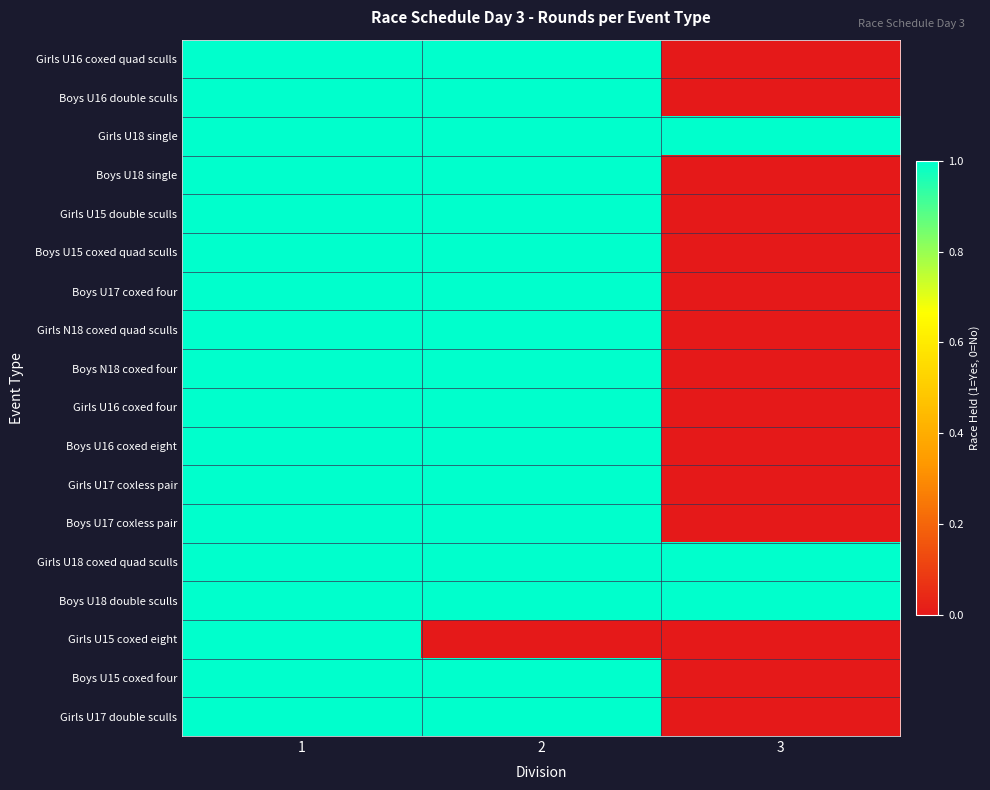

Reading left to right, transcribe all the data shown in this chart.

Girls U16 coxed quad sculls: 1=1	2=1	3=0
Boys U16 double sculls: 1=1	2=1	3=0
Girls U18 single: 1=1	2=1	3=1
Boys U18 single: 1=1	2=1	3=0
Girls U15 double sculls: 1=1	2=1	3=0
Boys U15 coxed quad sculls: 1=1	2=1	3=0
Boys U17 coxed four: 1=1	2=1	3=0
Girls N18 coxed quad sculls: 1=1	2=1	3=0
Boys N18 coxed four: 1=1	2=1	3=0
Girls U16 coxed four: 1=1	2=1	3=0
Boys U16 coxed eight: 1=1	2=1	3=0
Girls U17 coxless pair: 1=1	2=1	3=0
Boys U17 coxless pair: 1=1	2=1	3=0
Girls U18 coxed quad sculls: 1=1	2=1	3=1
Boys U18 double sculls: 1=1	2=1	3=1
Girls U15 coxed eight: 1=1	2=0	3=0
Boys U15 coxed four: 1=1	2=1	3=0
Girls U17 double sculls: 1=1	2=1	3=0